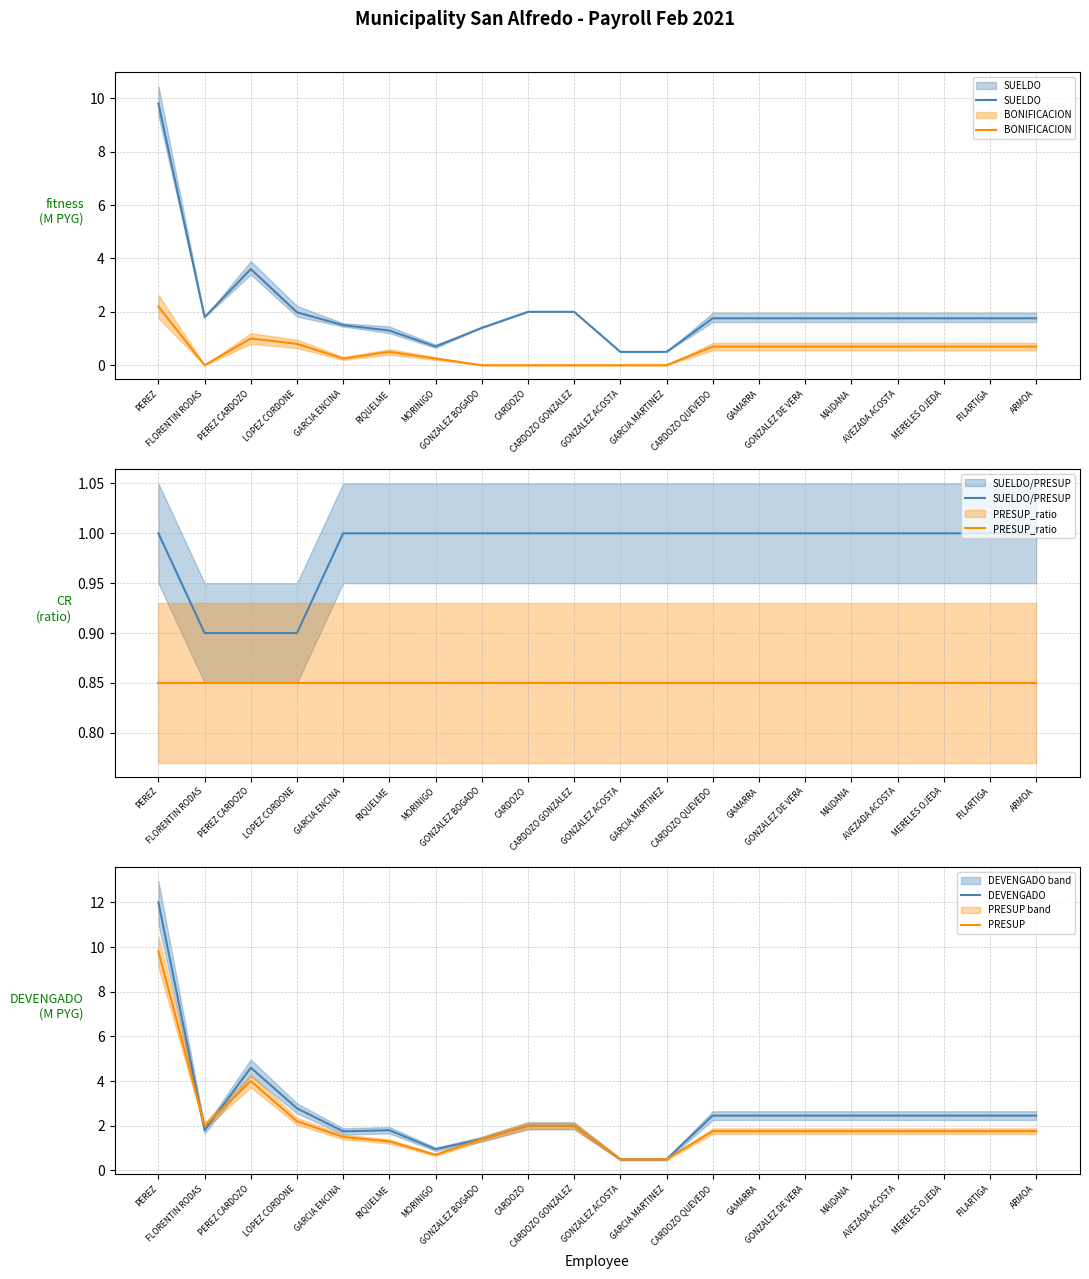

In DEVENGADO, how many points are lower than both neighbors (excluding endpoints)?

3